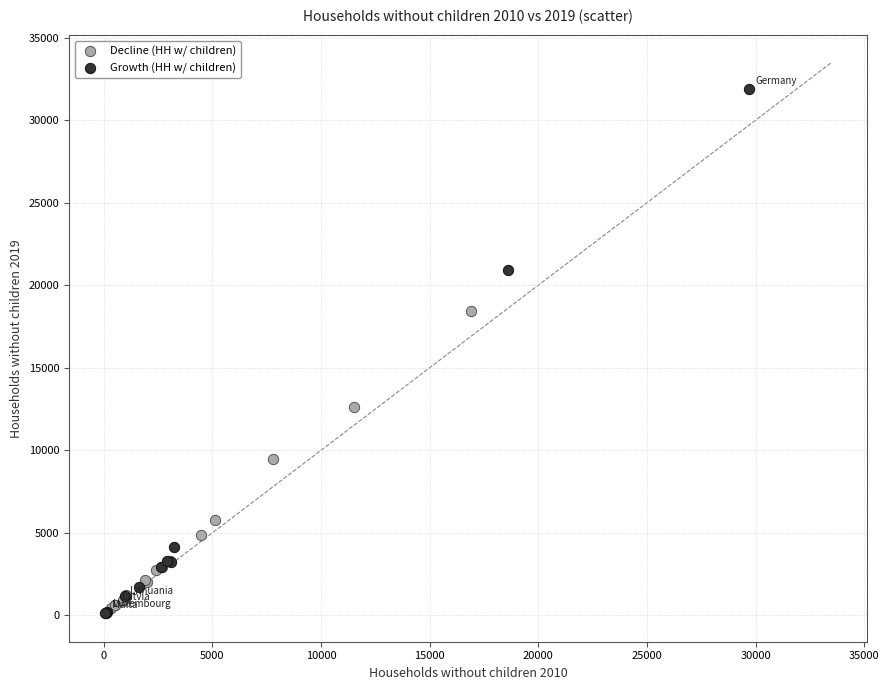

Which series reaches the maximum Y coordinate?

Growth (HH w/ children)